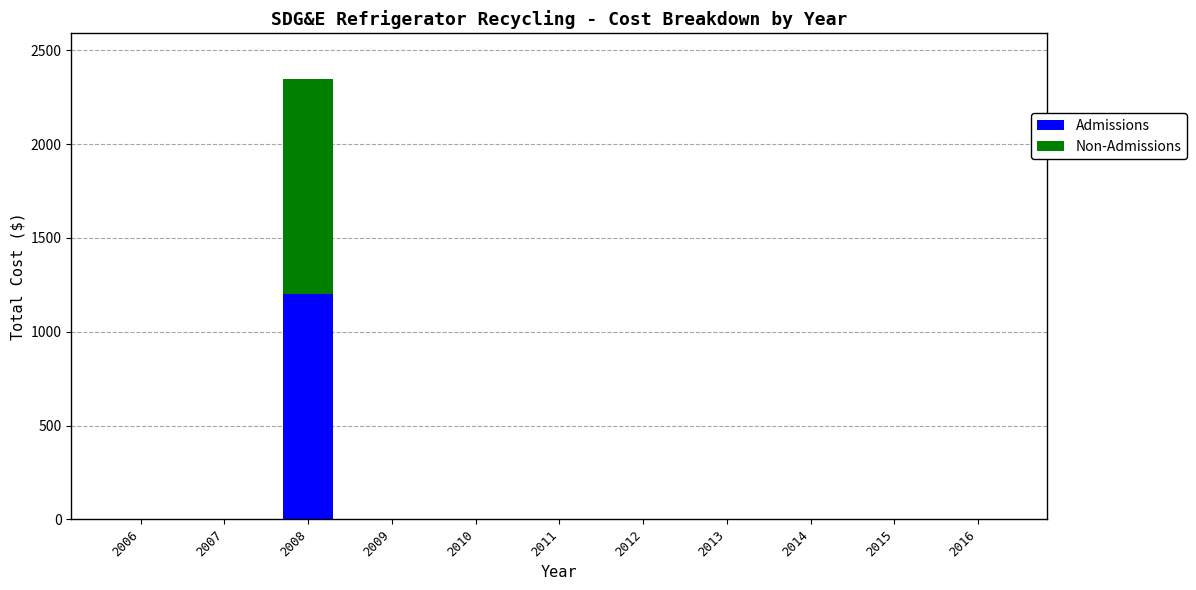

What is the sum of all Admissions values?

1200